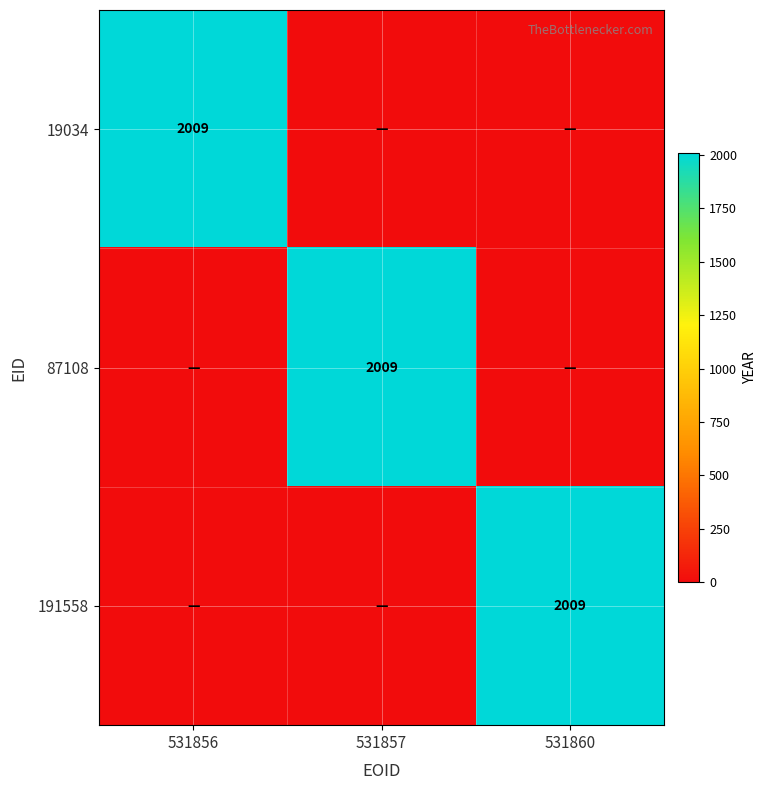

The 191558 series shows 2009 at 531860. True or false?

True